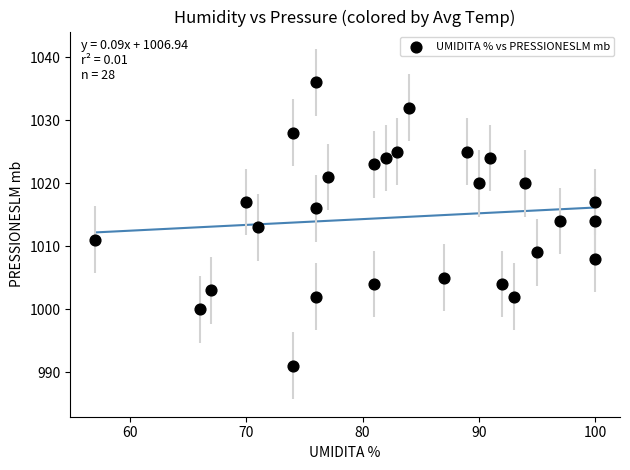

What is the range of X values (max minus min)?

43